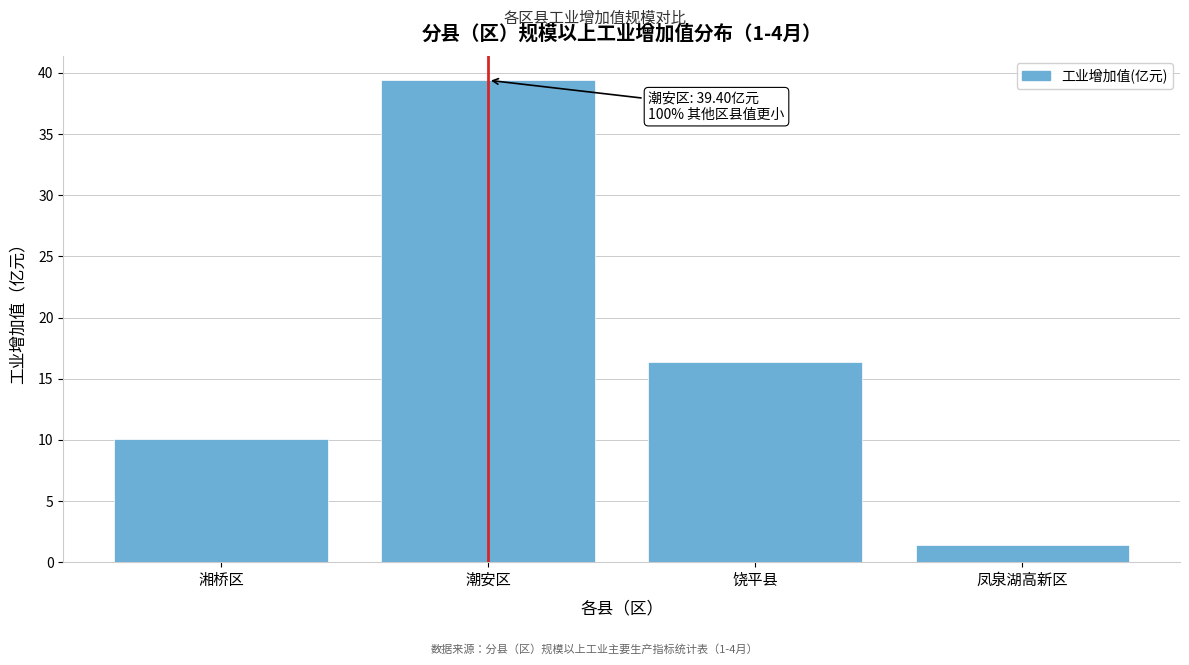

Reading left to right, list all the values displayed in this chart.

10.1	39.4	16.4	1.4